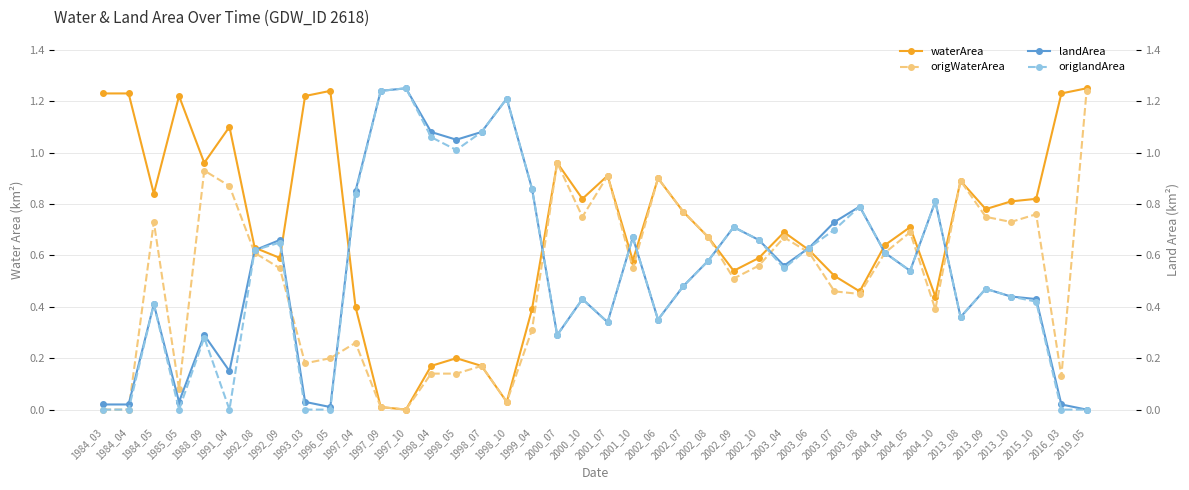

What is the value of the waterArea point at the 32nd from the left?

0.6